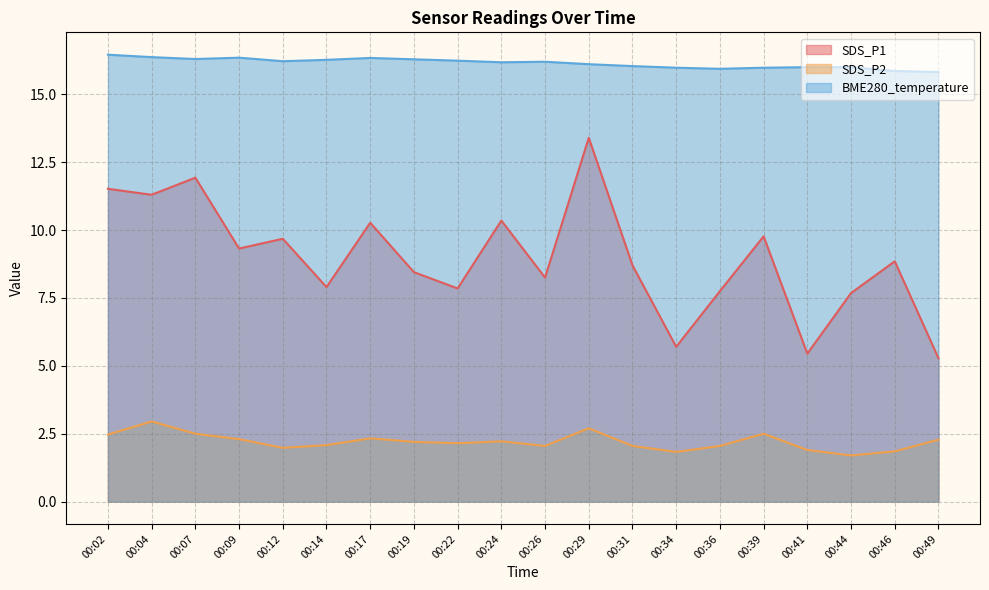

Which series has the largest total across all categories?

BME280_temperature